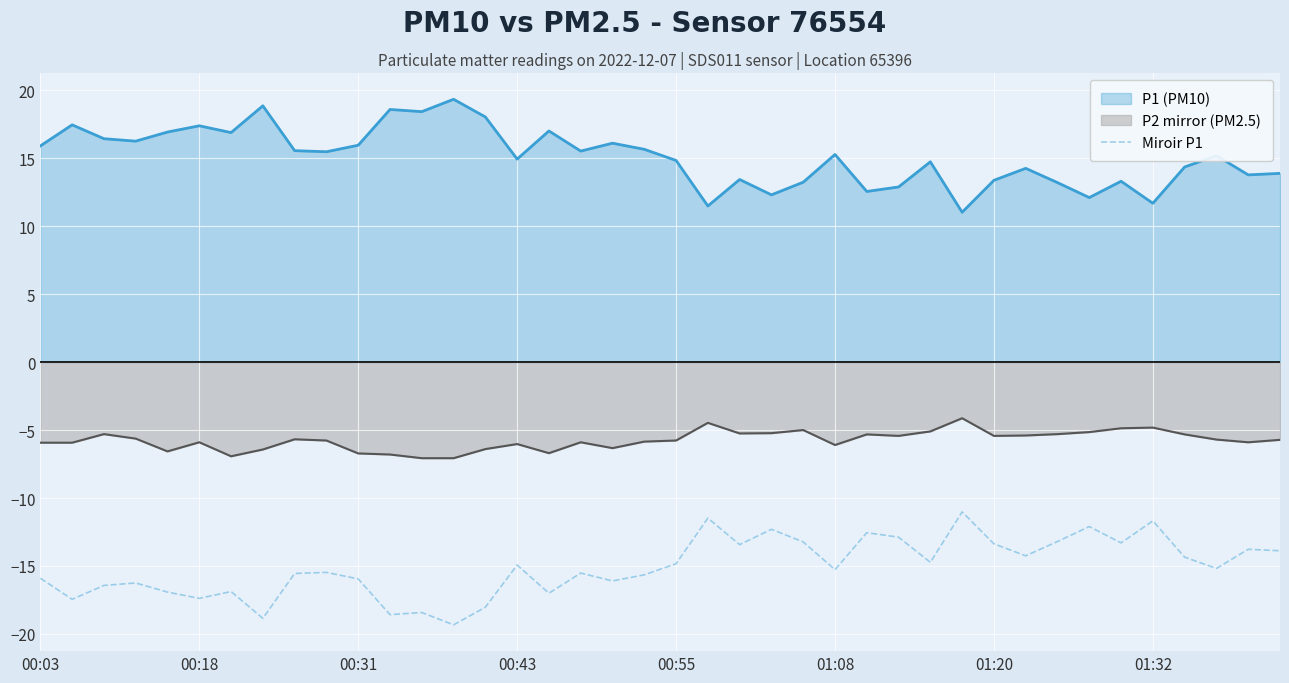

What is the smallest value displayed?

-19.3